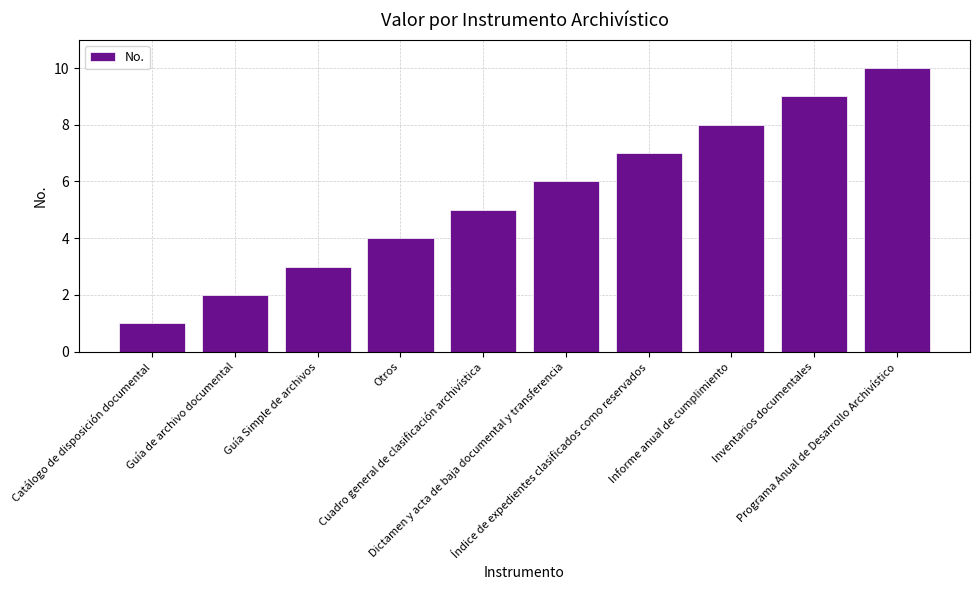

Reading left to right, extract all data points from this chart.

1	2	3	4	5	6	7	8	9	10